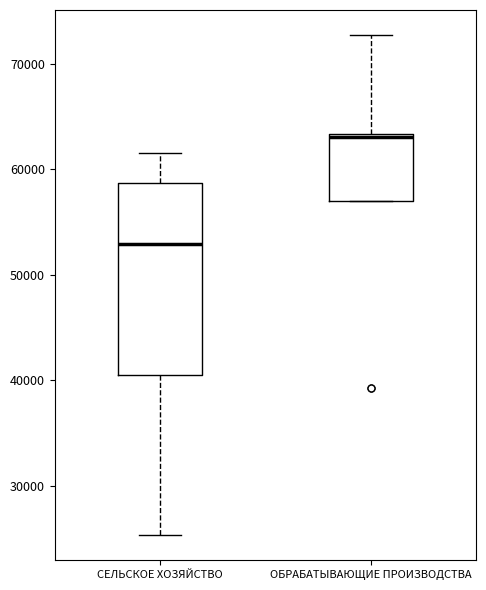

Reading left to right, read every box against the y-axis: the position of its median line, the range the box covers, and the ends of its whiskers. The values are not printed on the chart, so give them approximately, as read against the axis.

СЕЛЬСКОЕ ХОЗЯЙСТВО: median 53000, box 40000 to 59000, whiskers 25000 to 62000
ОБРАБАТЫВАЮЩИЕ ПРОИЗВОДСТВА: median 63000, box 57000 to 63000, whiskers 57000 to 73000